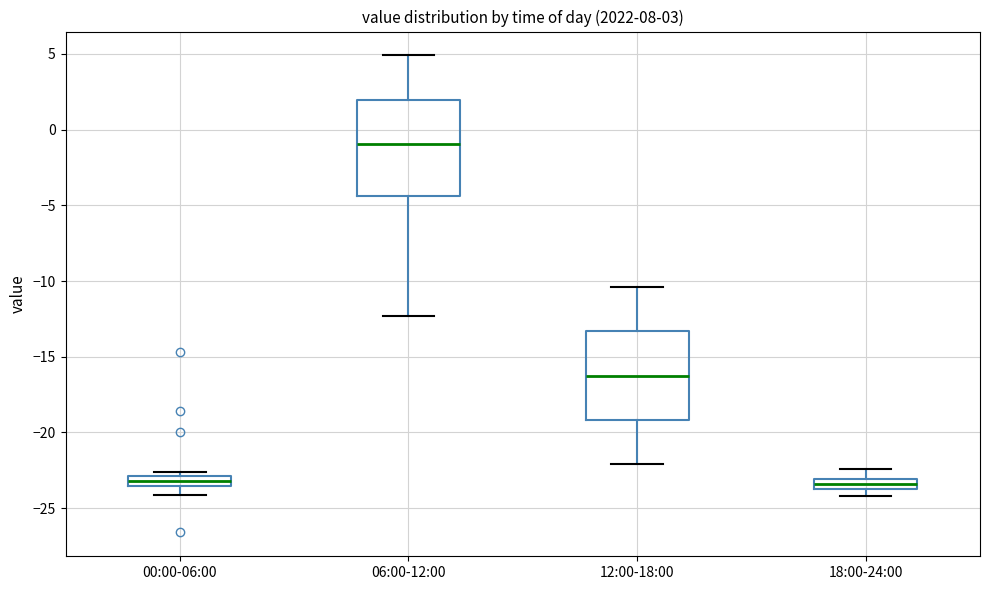

Where is the lower edge of the box for 06:00-12:00 on the y-axis? The values are not printed on the chart, so give them approximately, as read against the axis.

-4.5